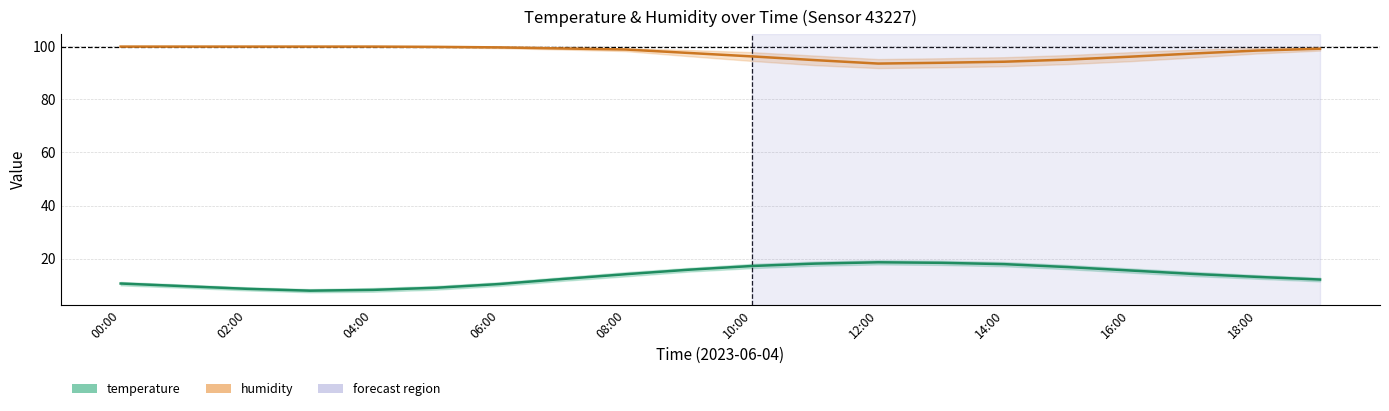

Rank the series by their maximum value, from lowest to highest.

temperature, humidity